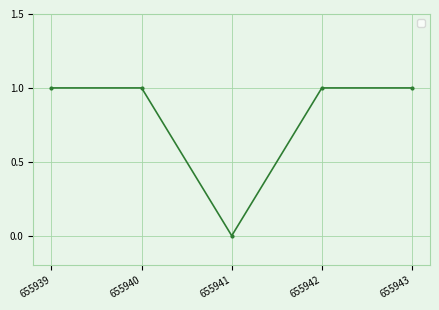

Between 655941 and 655942, which is larger?

655942